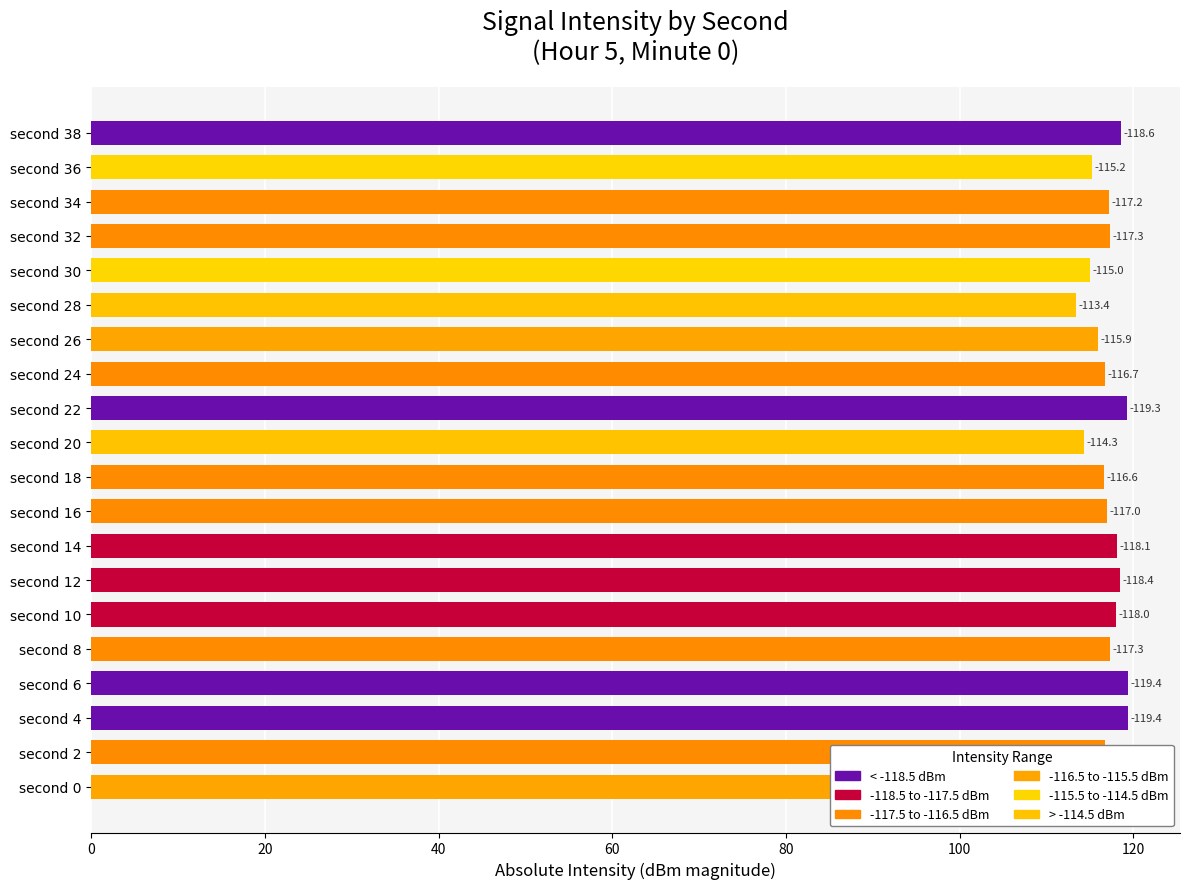

Are the bars horizontal?

Yes